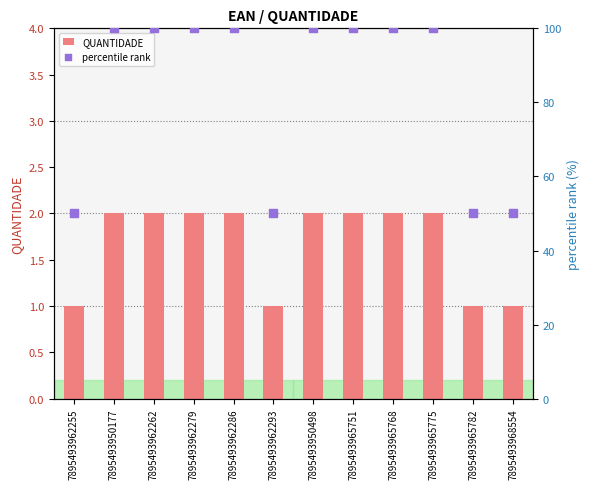

Which series contains the lowest Y value?

QUANTIDADE